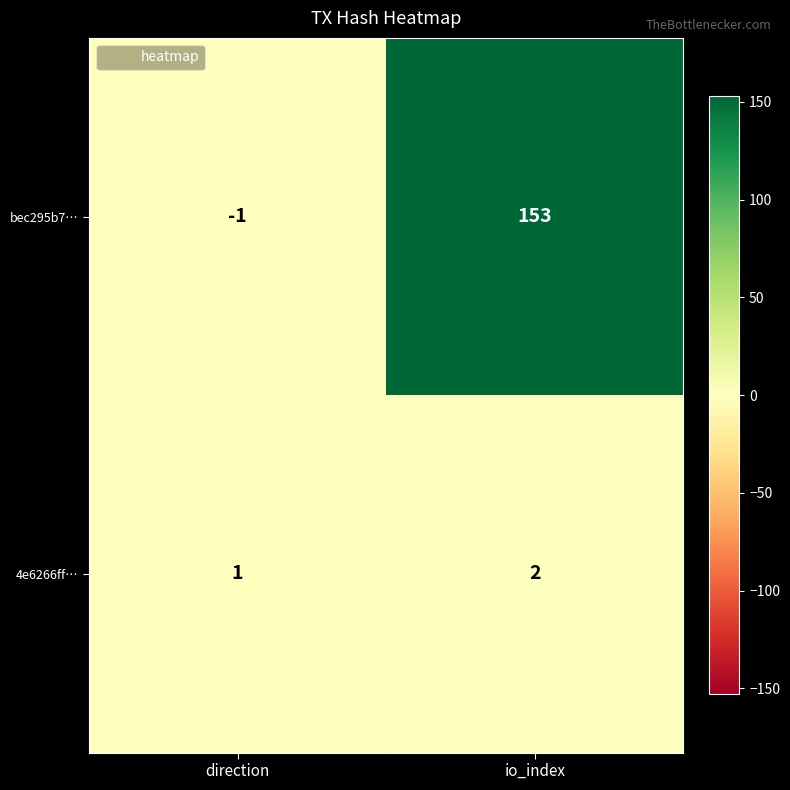

List the series in order of their overall mean, lowest first.

4e6266ff…, bec295b7…